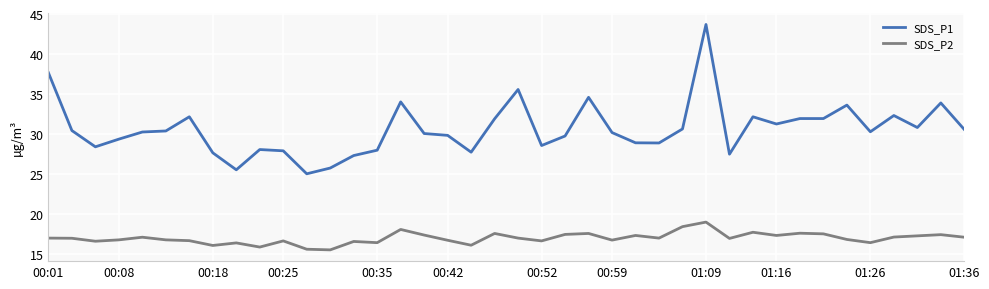

True or false: SDS_P1 and SDS_P2 intersect in this chart.

False